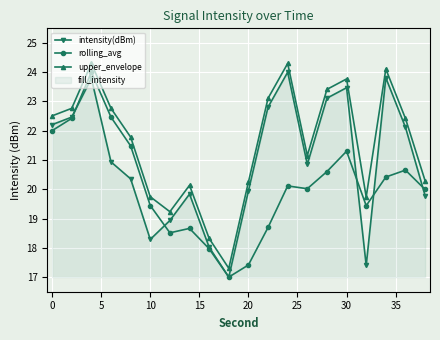

Which series has the largest total across all categories?

upper_envelope